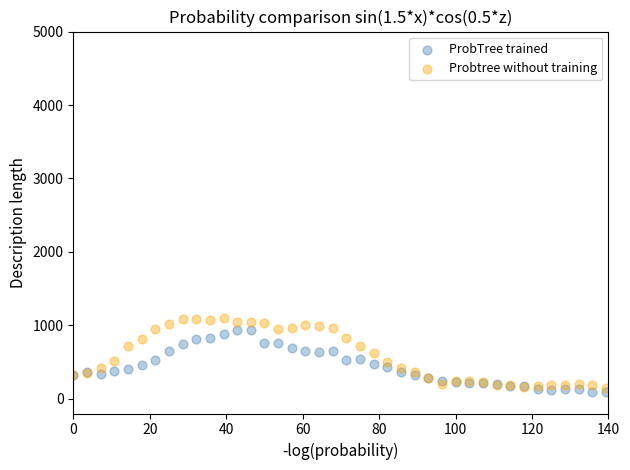

What are all the series names shown in the legend?

ProbTree trained, Probtree without training